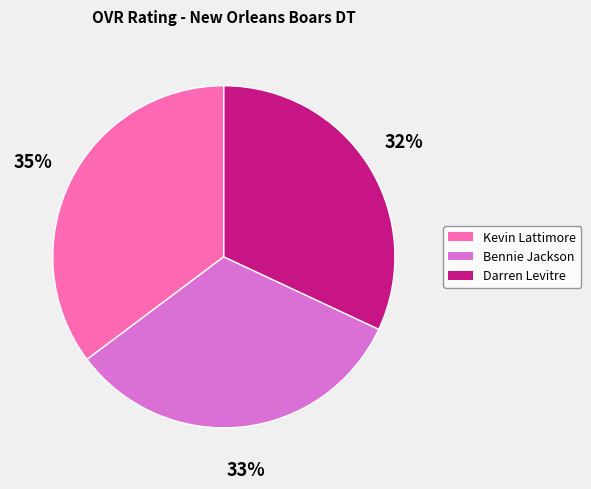

To the nearest percent, what is the average slice percentage?

33%